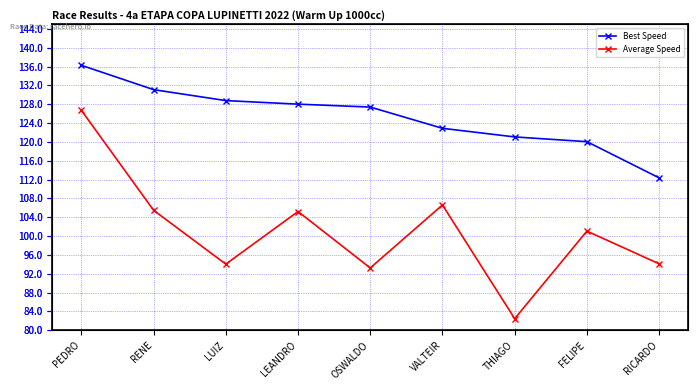

What is the label of the 7th point from the right?

LUIZ